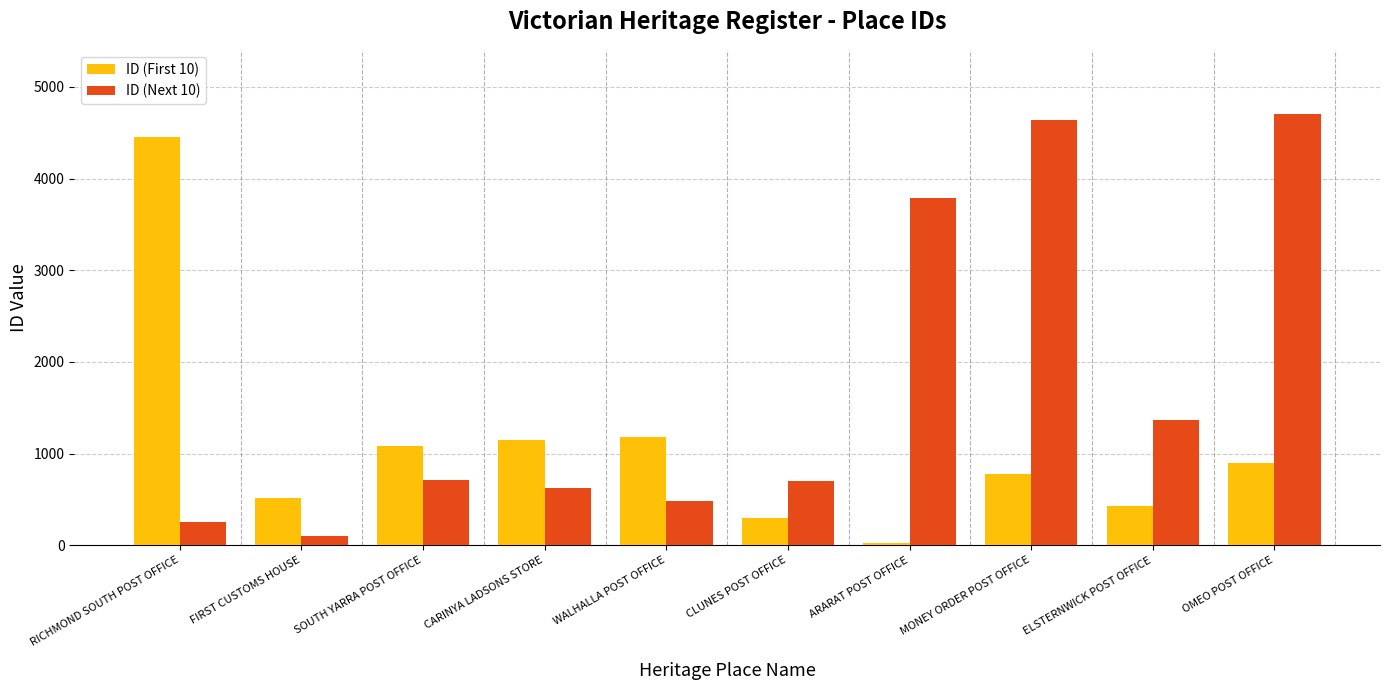

Is it true that ID (First 10) equals 512 at OMEO POST OFFICE?

False